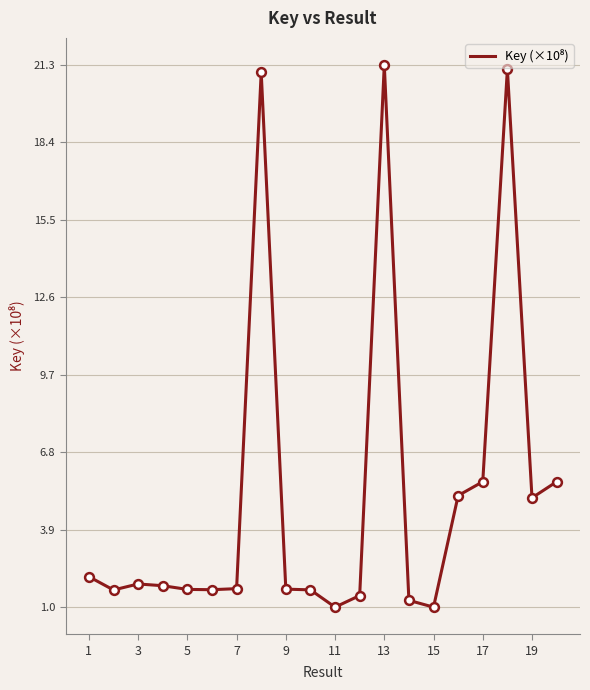

What is the minimum value shown in the chart?

1.0